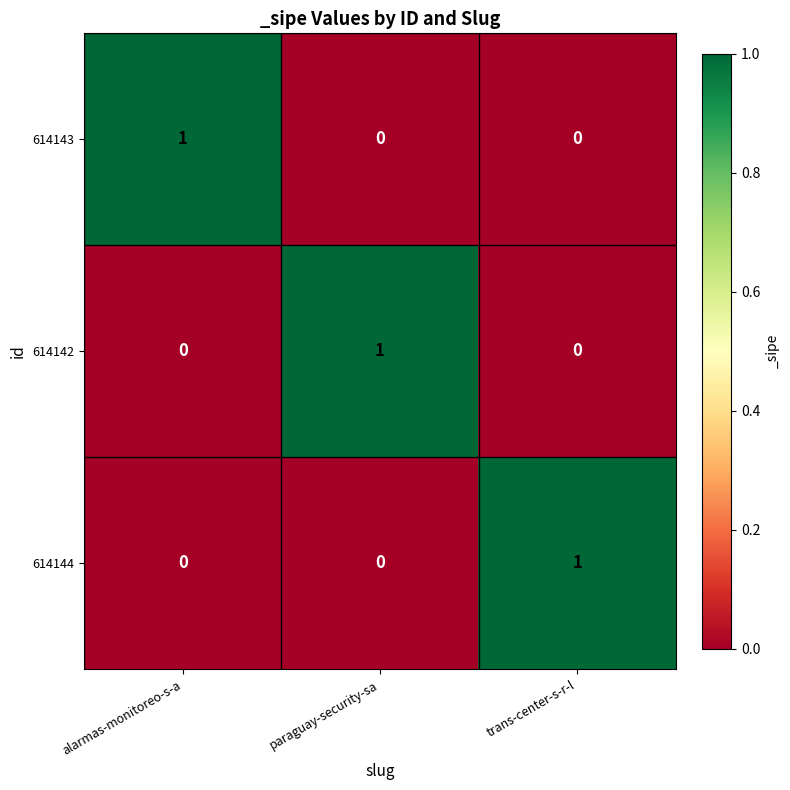

Is the value of 614143 at alarmas-monitoreo-s-a greater than the value of 614144 at paraguay-security-sa?

Yes